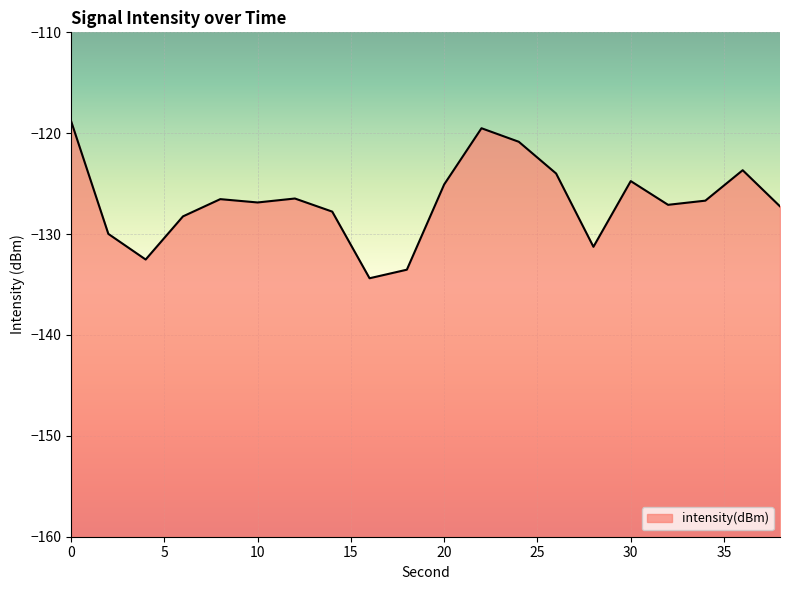

How many series are shown in this chart?

1